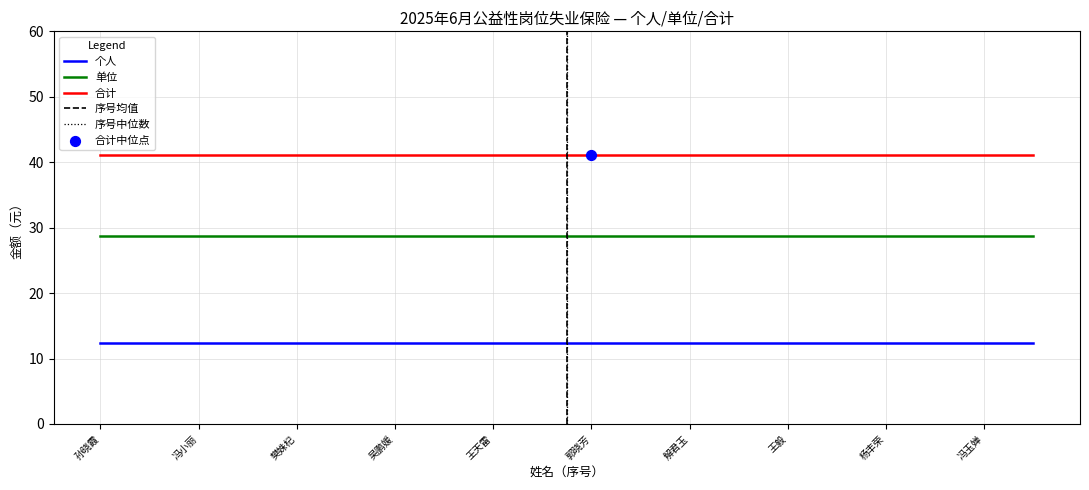

Read the 合计 value at 郭晓芳.

41.1